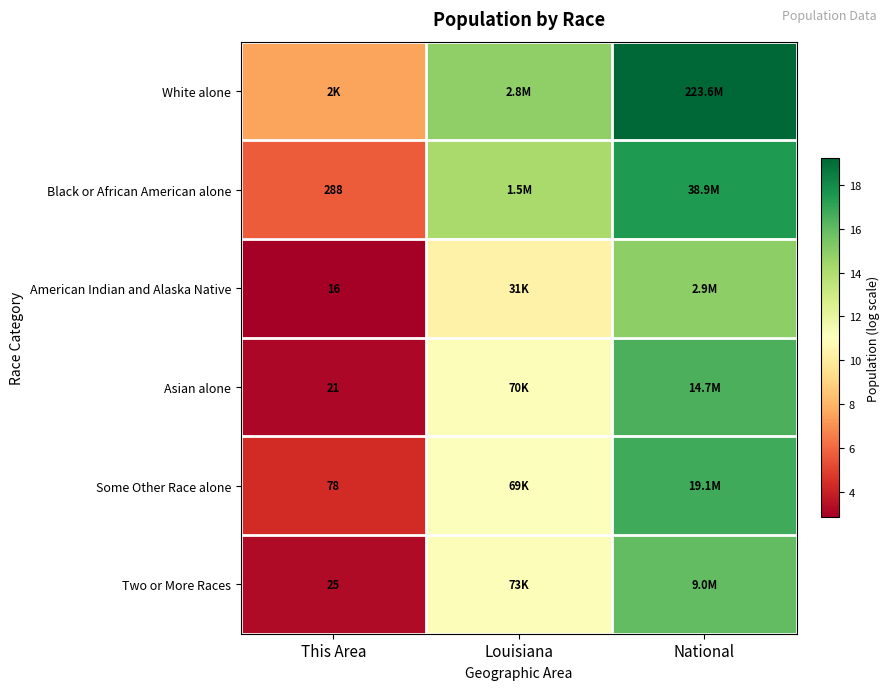

Is the value of American Indian and Alaska Native at This Area greater than the value of Asian alone at This Area?

No